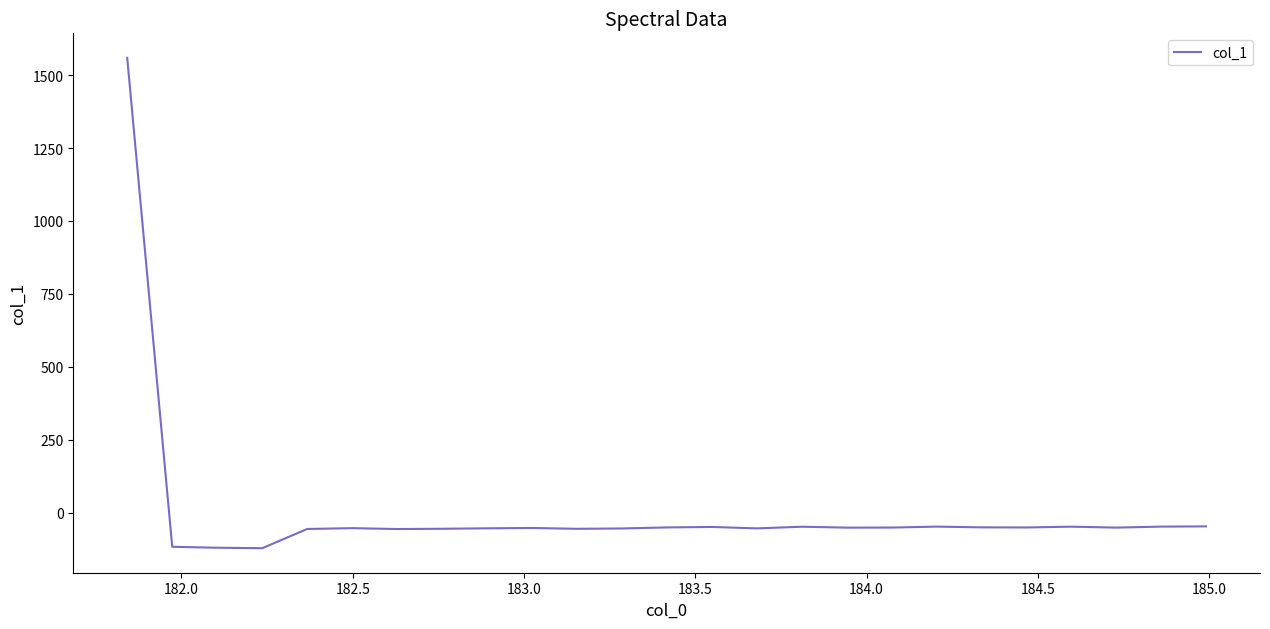

What is the smallest value displayed?

-121.9